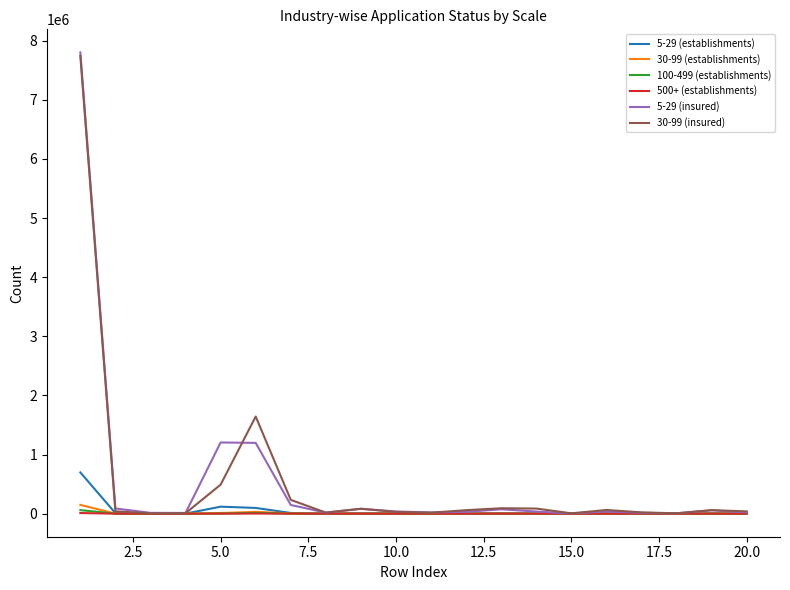

Which series has the largest range (max minus min)?

5-29 (insured)